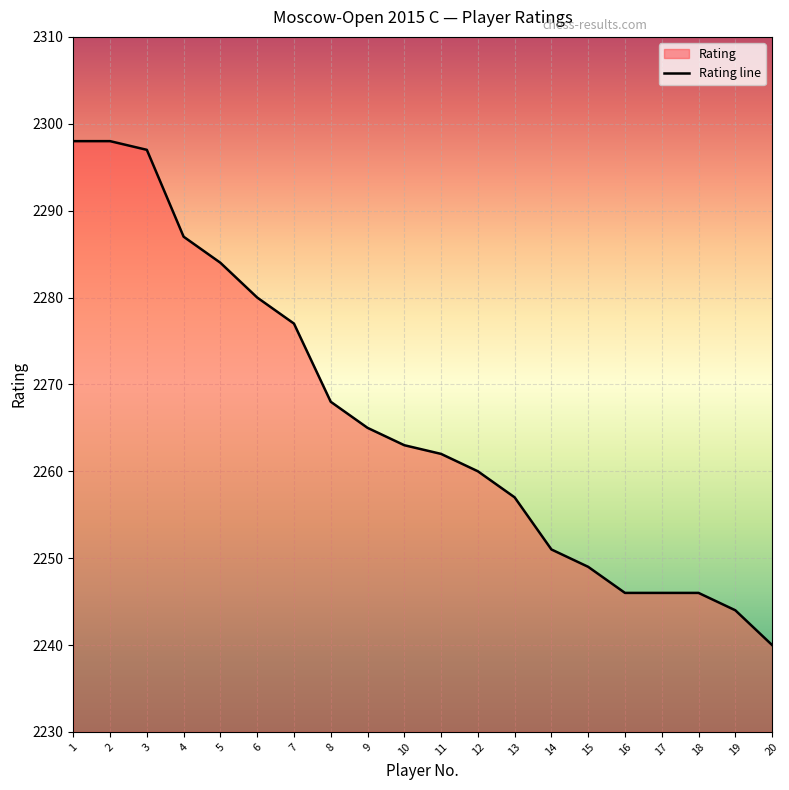

Reading left to right, transcribe all the data shown in this chart.

2298	2298	2297	2287	2284	2280	2277	2268	2265	2263	2262	2260	2257	2251	2249	2246	2246	2246	2244	2240